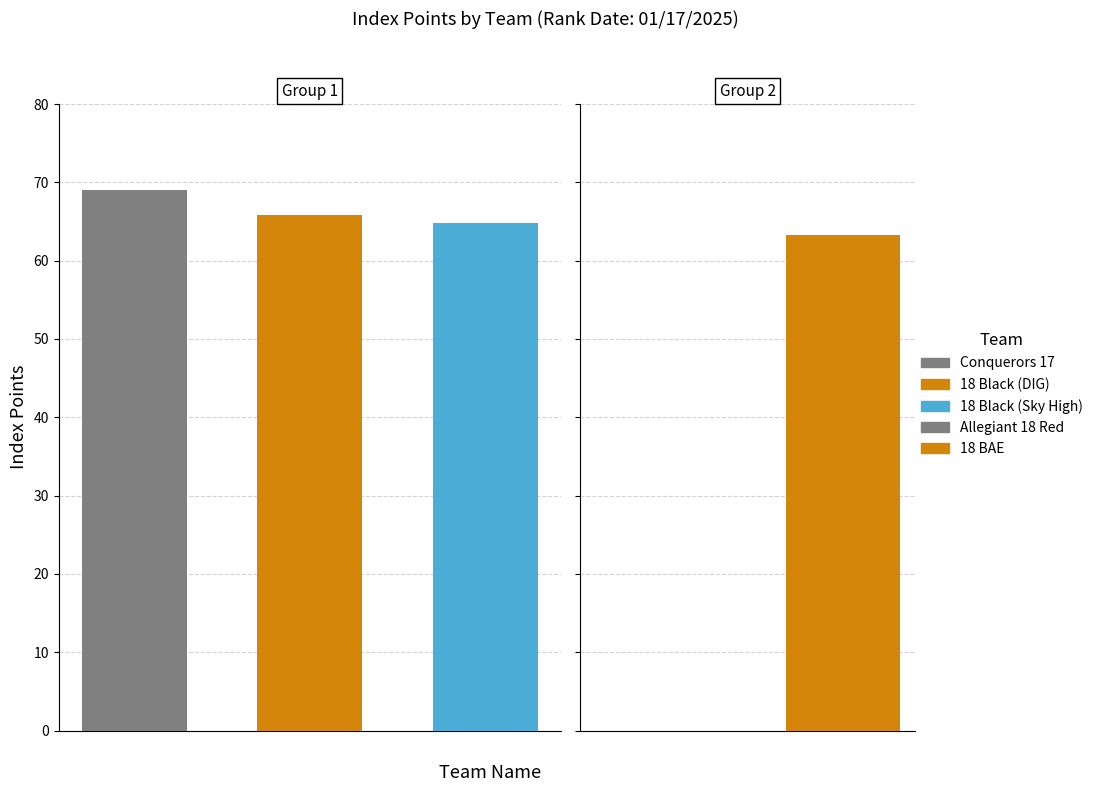

What is the change in value from Conquerors 17 to Allegiant 18 Red?

-69.0